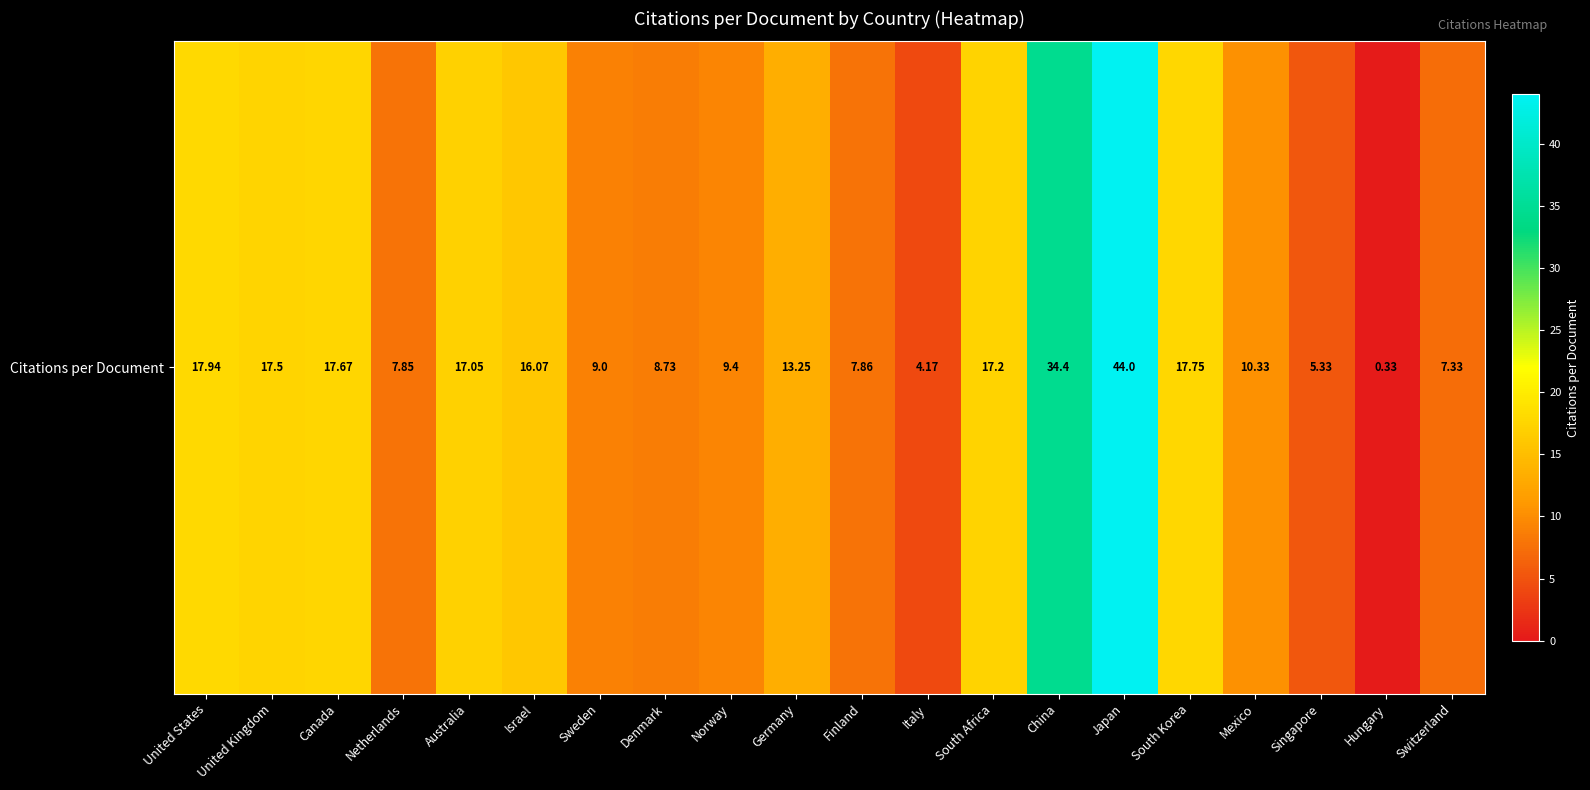

The value at Denmark is 14.6. True or false?

False